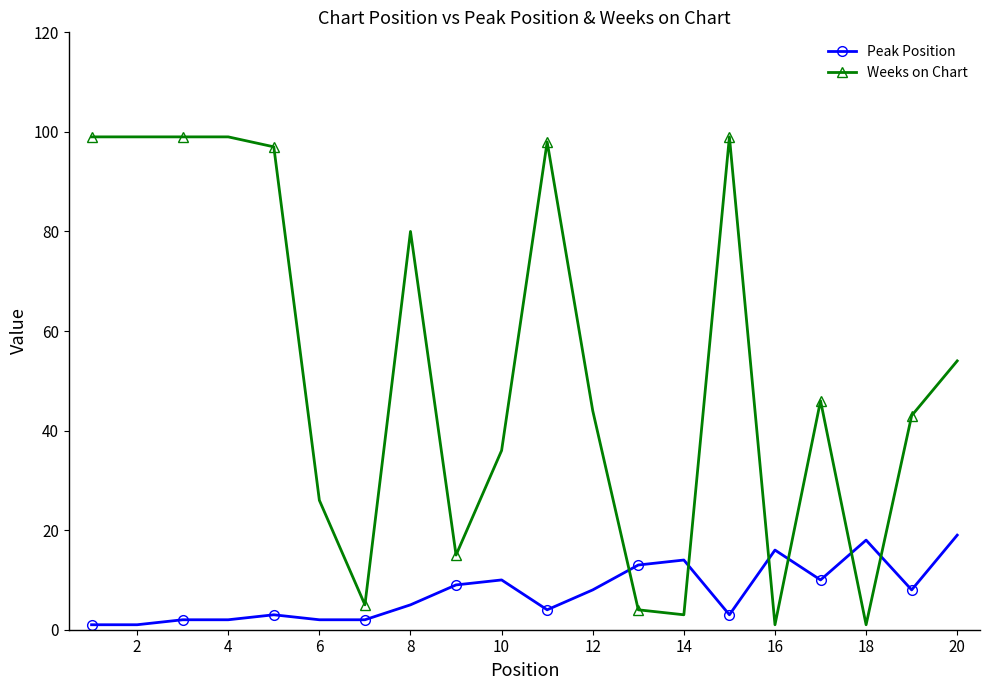

Which series has the widest spread of values?

Weeks on Chart